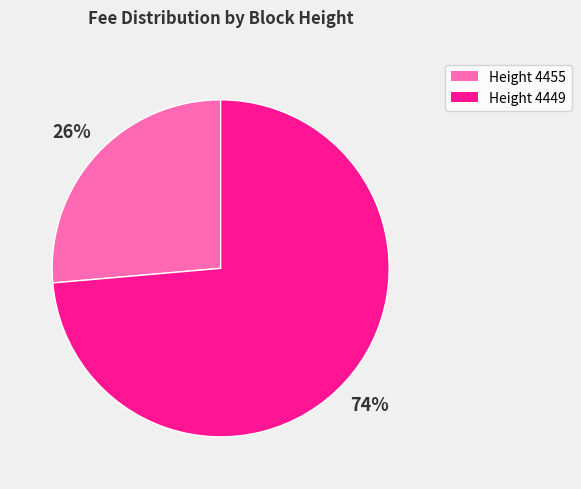

How many segments does this pie chart have?

2